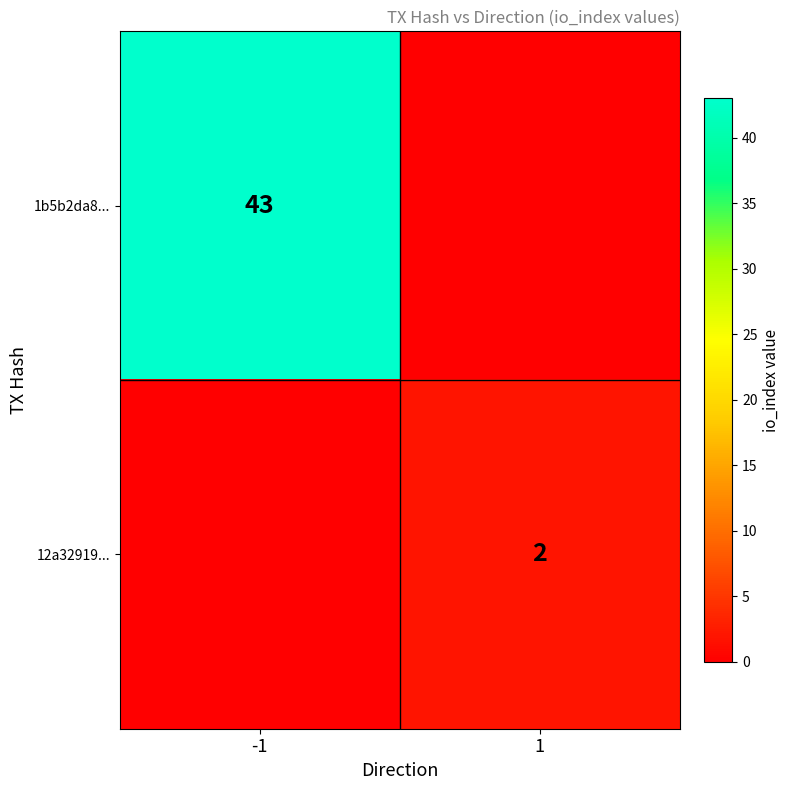

The value of 12a32919... at 1 is 2. True or false?

True